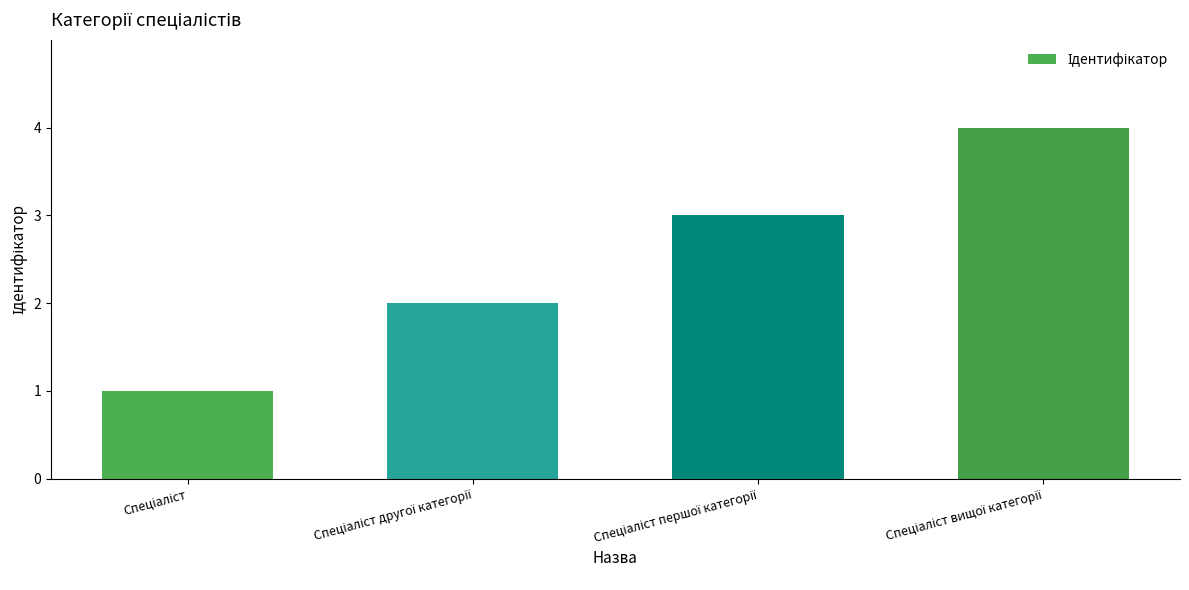

What is the sum of all values?

10